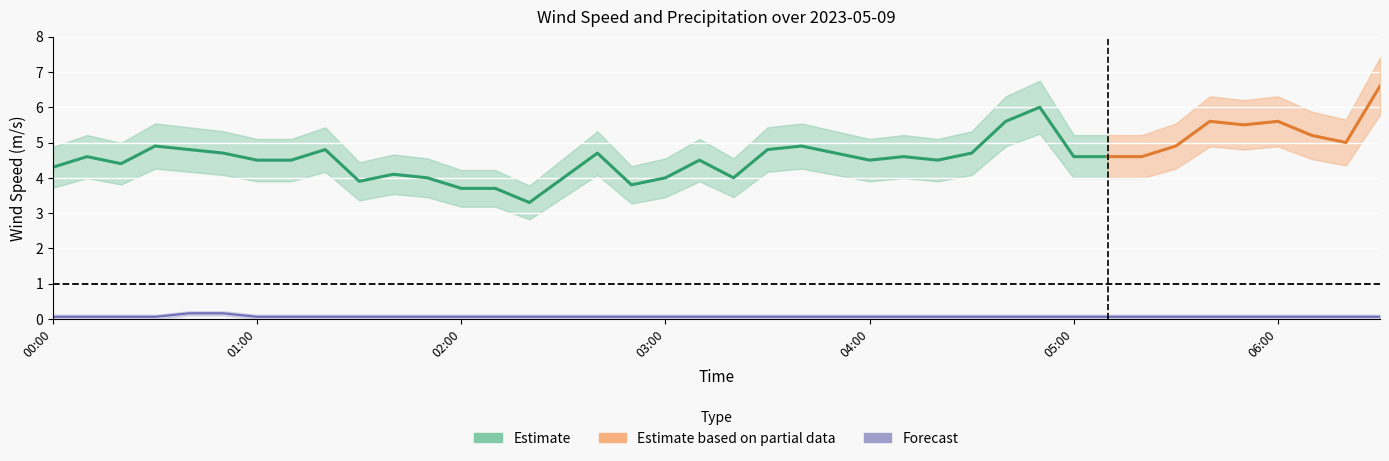

What position from the right is 3?

37